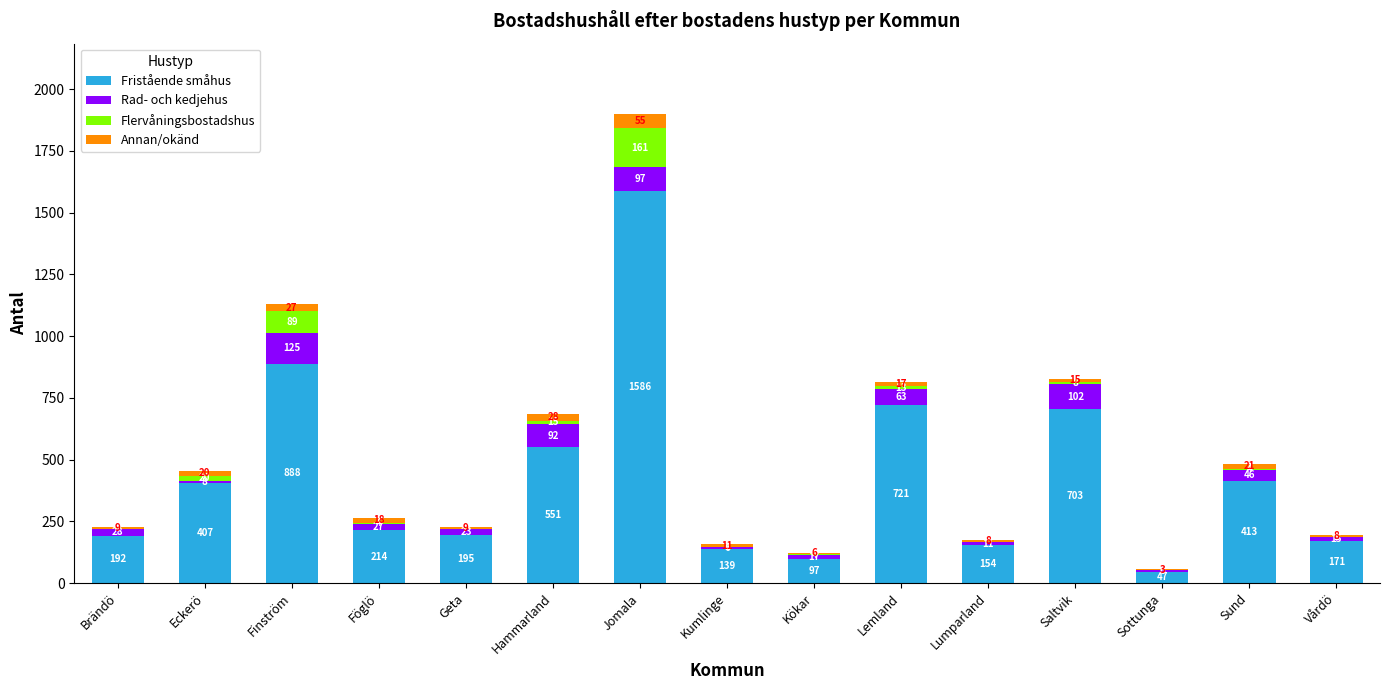

At which category is the sum across all series the highest?

Jomala